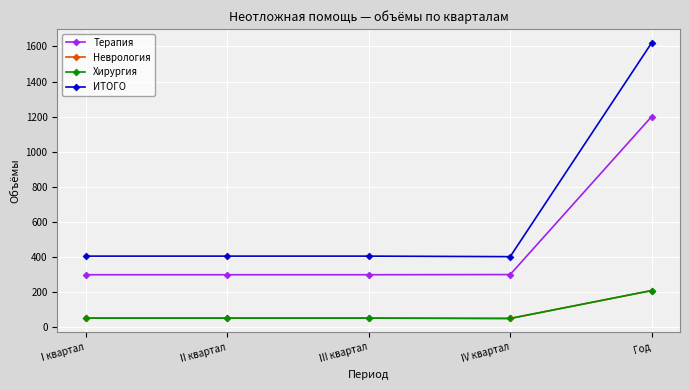

The ИТОГО series shows 1621 at Год. True or false?

True